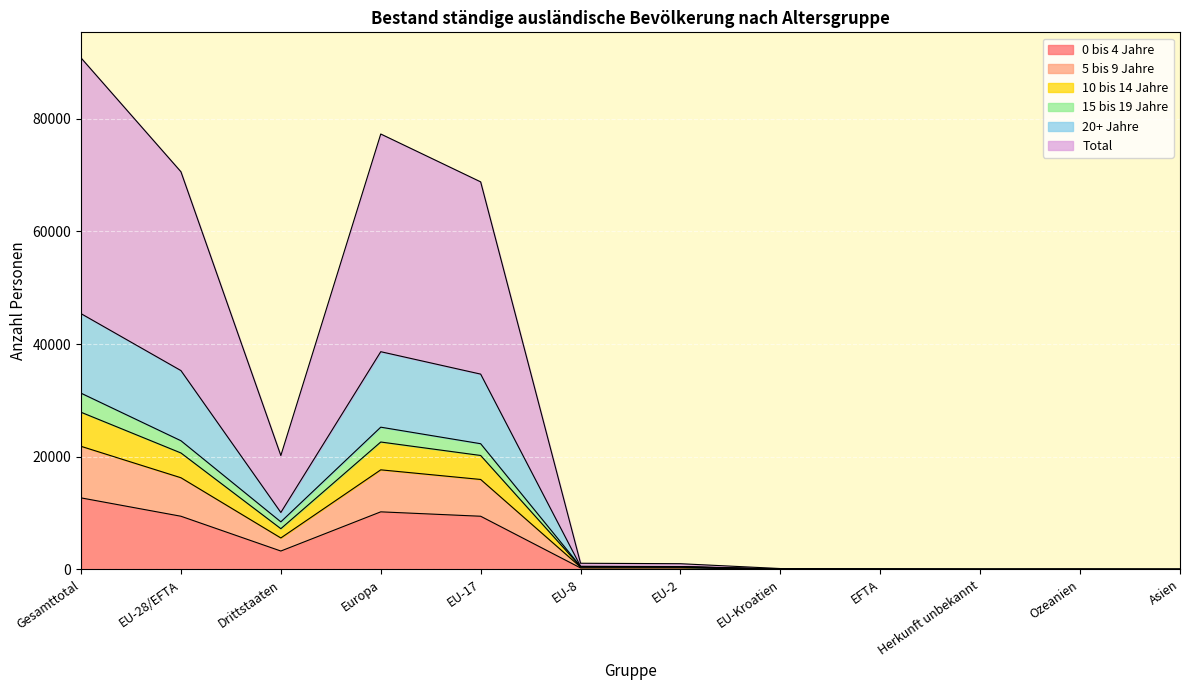

What are all the series names shown in the legend?

0 bis 4 Jahre, 5 bis 9 Jahre, 10 bis 14 Jahre, 15 bis 19 Jahre, 20+ Jahre, Total